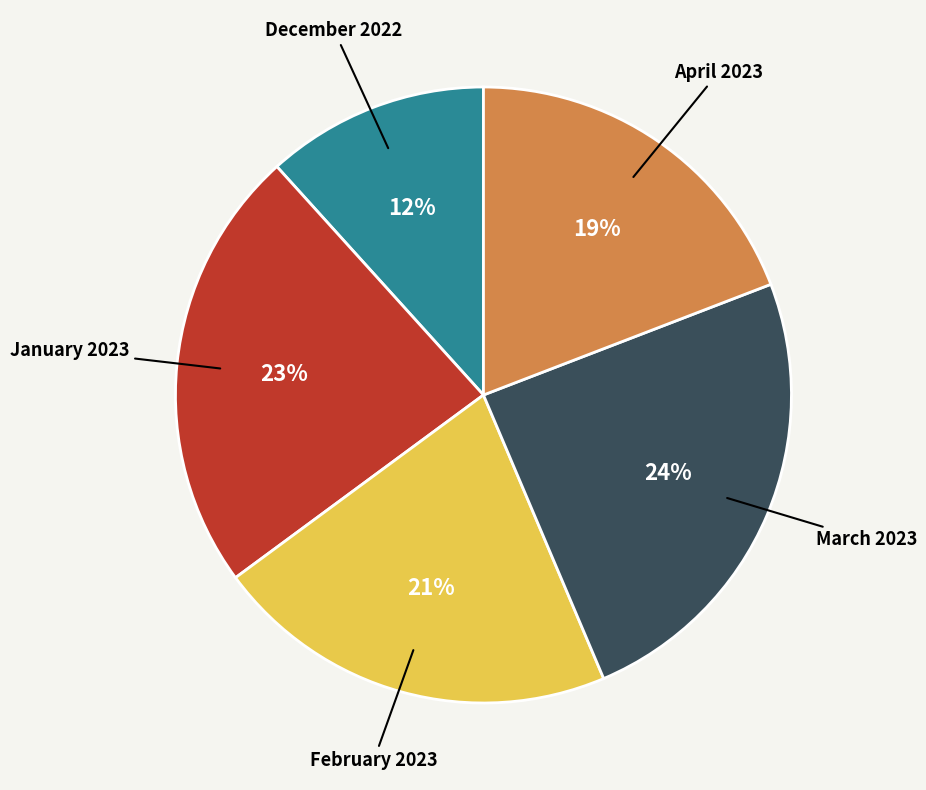

To the nearest percent, what is the average slice percentage?

20%